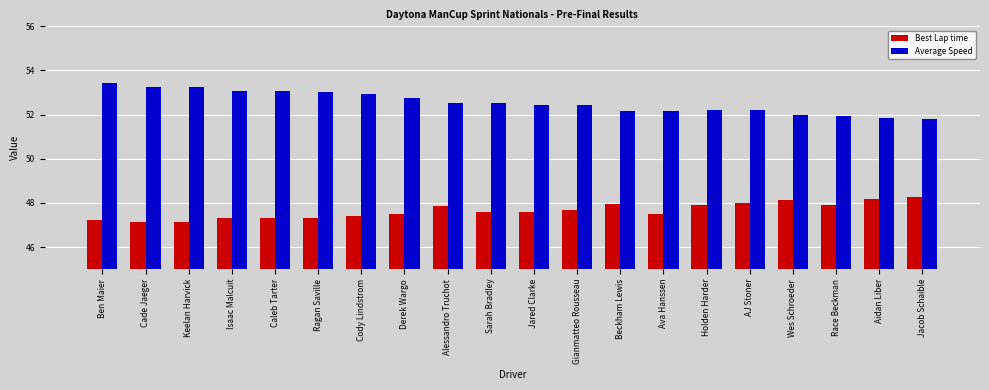

Rank the series by their maximum value, from highest to lowest.

Average Speed, Best Lap time